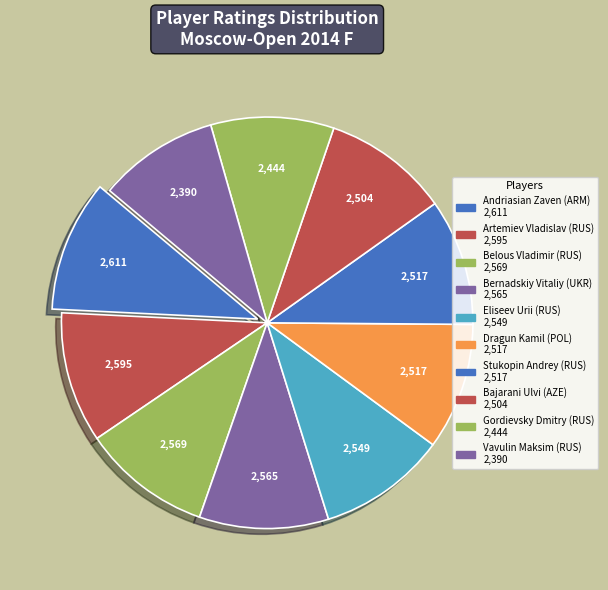

To the nearest percent, what percentage of the pie is Artemiev Vladislav (RUS)?

10%